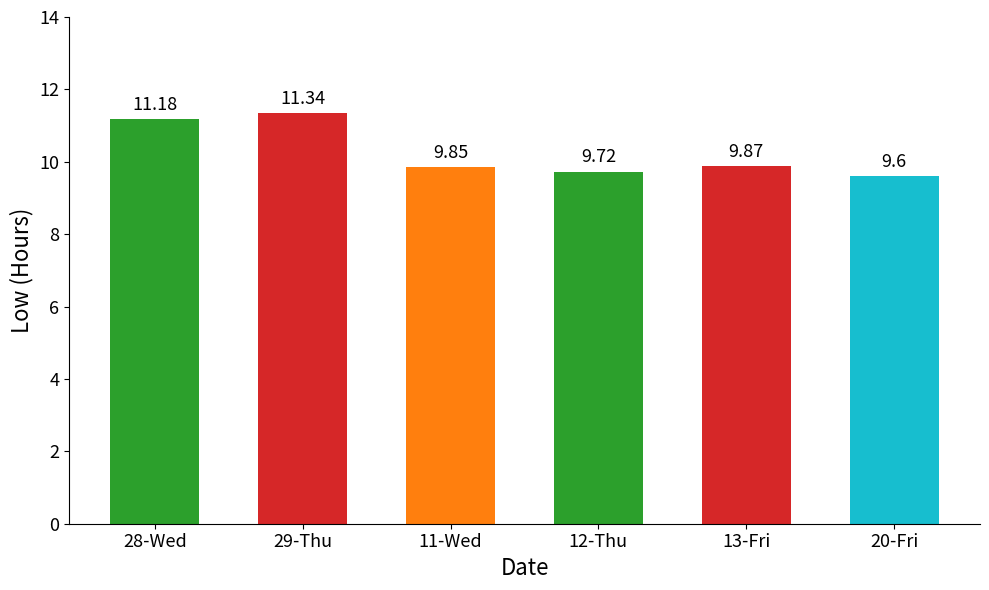

Does the chart contain stacked bars?

No